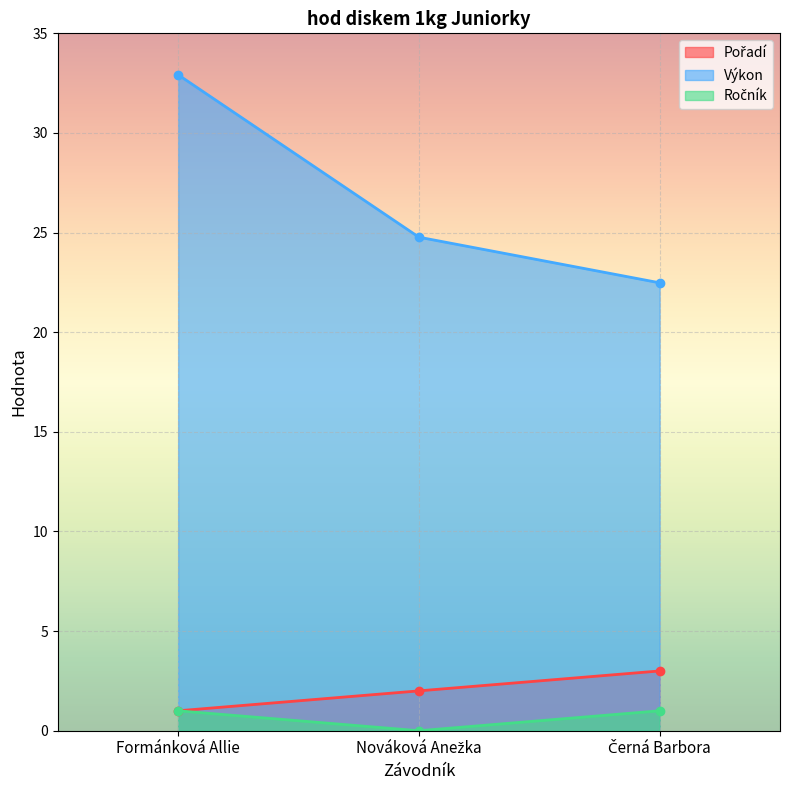

Which label corresponds to the smallest value in the chart?

Nováková Anežka